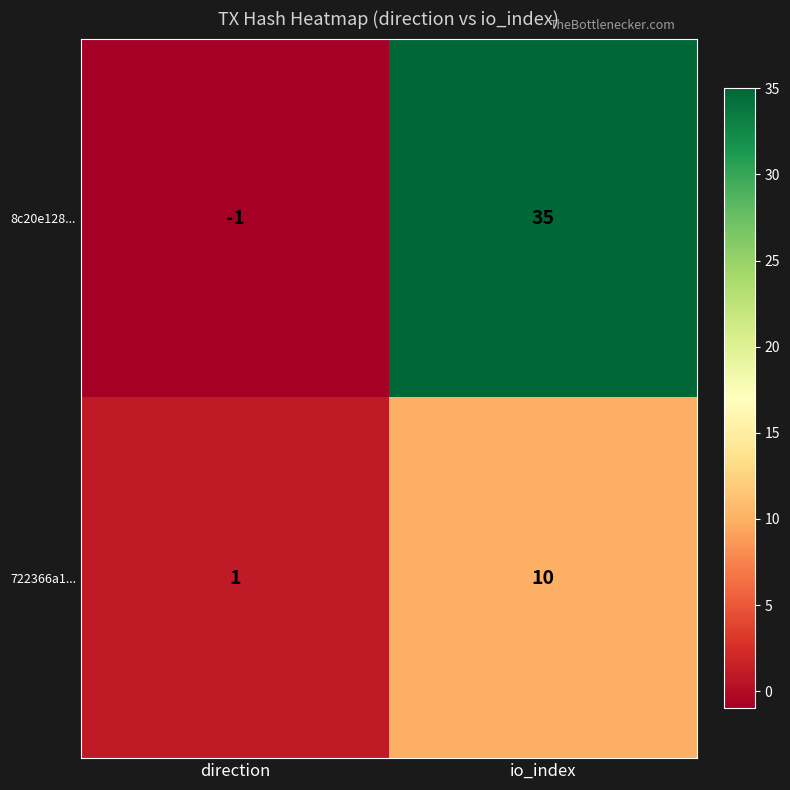

Which category has the highest value across all series?

io_index